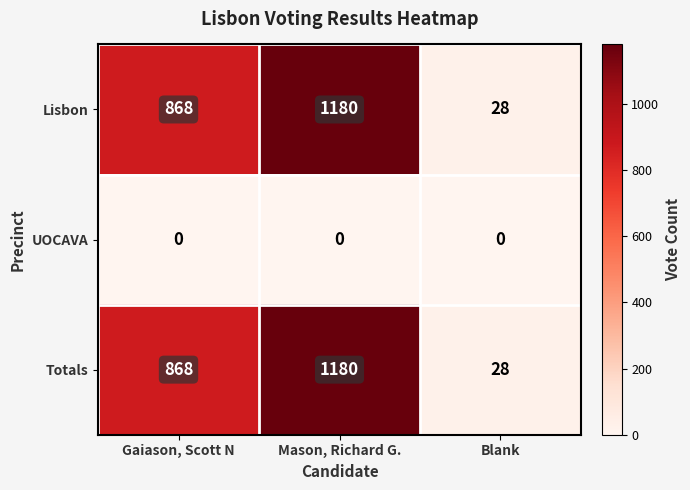

What is the difference between the highest and lowest values at Gaiason, Scott N?

868